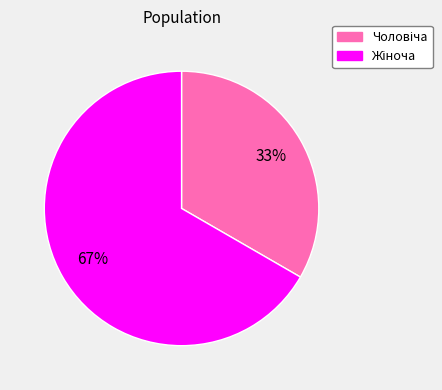

Is there a majority slice in this chart?

Yes